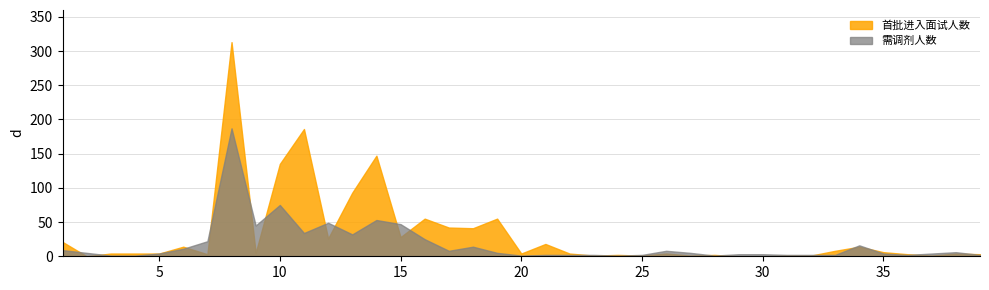

What is the sum of all 需调剂人数 values?

697